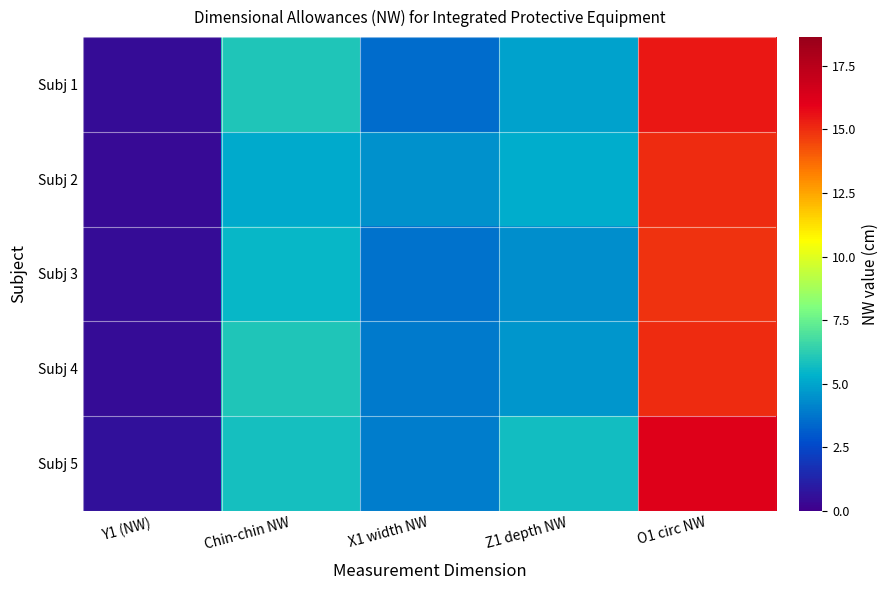

What is the spread (max minus min) of values at Chin-chin NW?

0.9